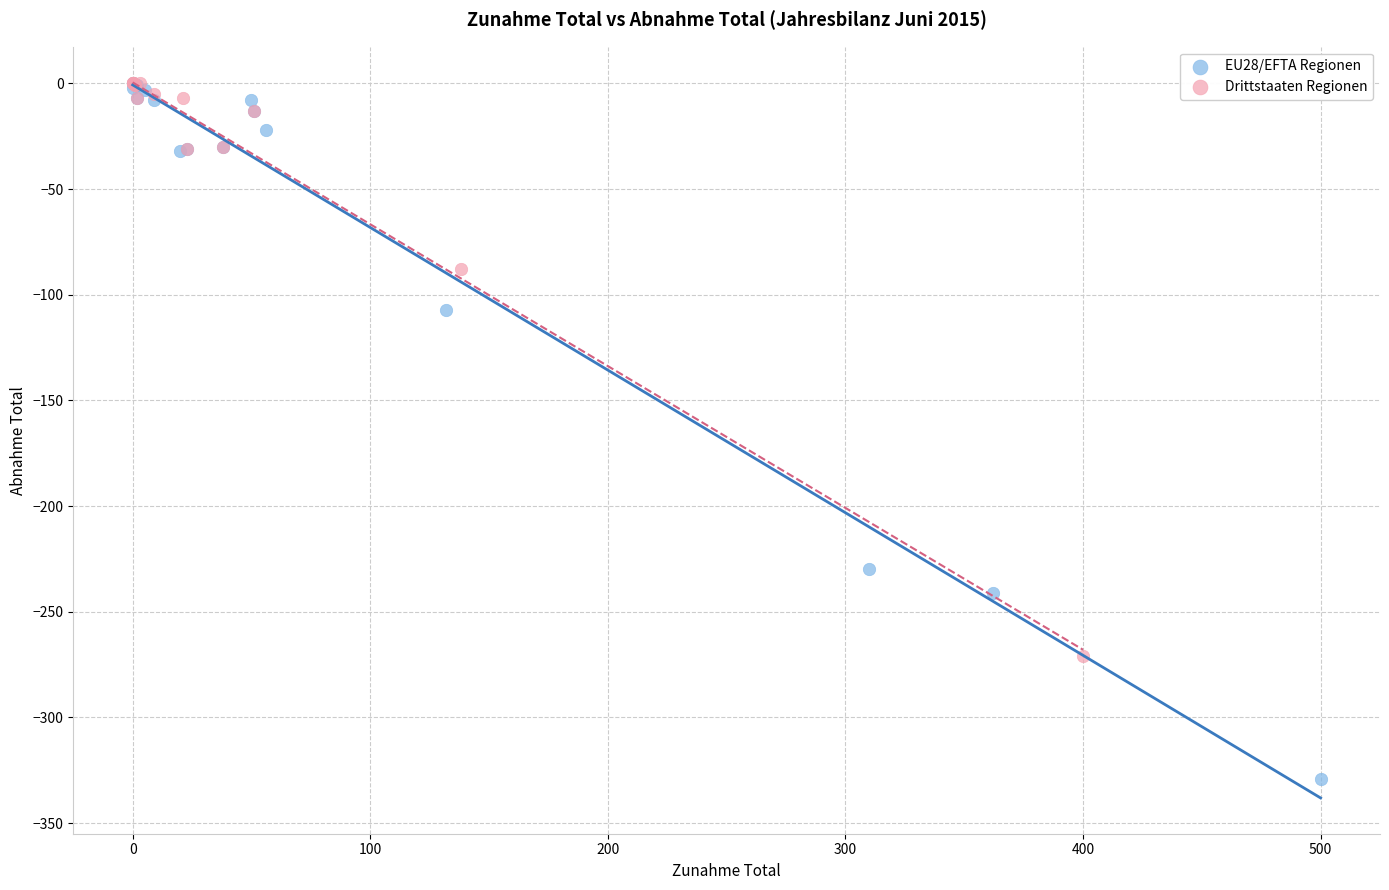

Which series has the widest spread of Y values?

EU28/EFTA Regionen